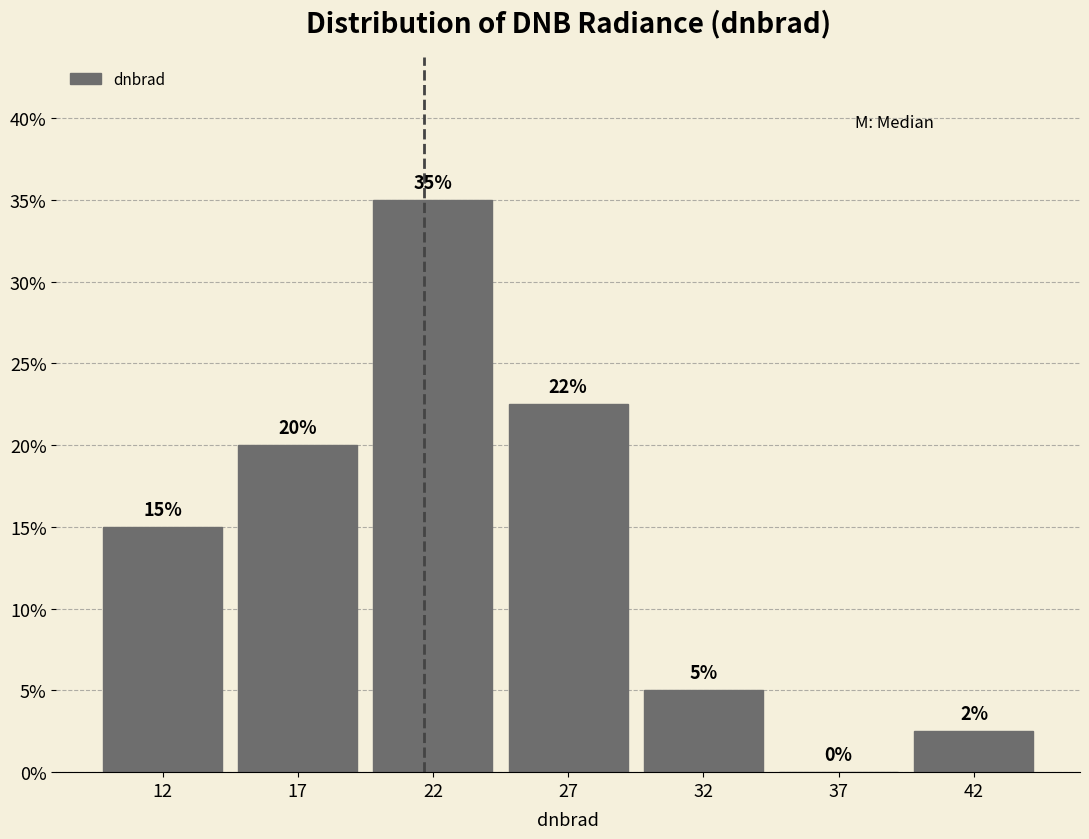

At which category does the chart reach its peak across all series?

22